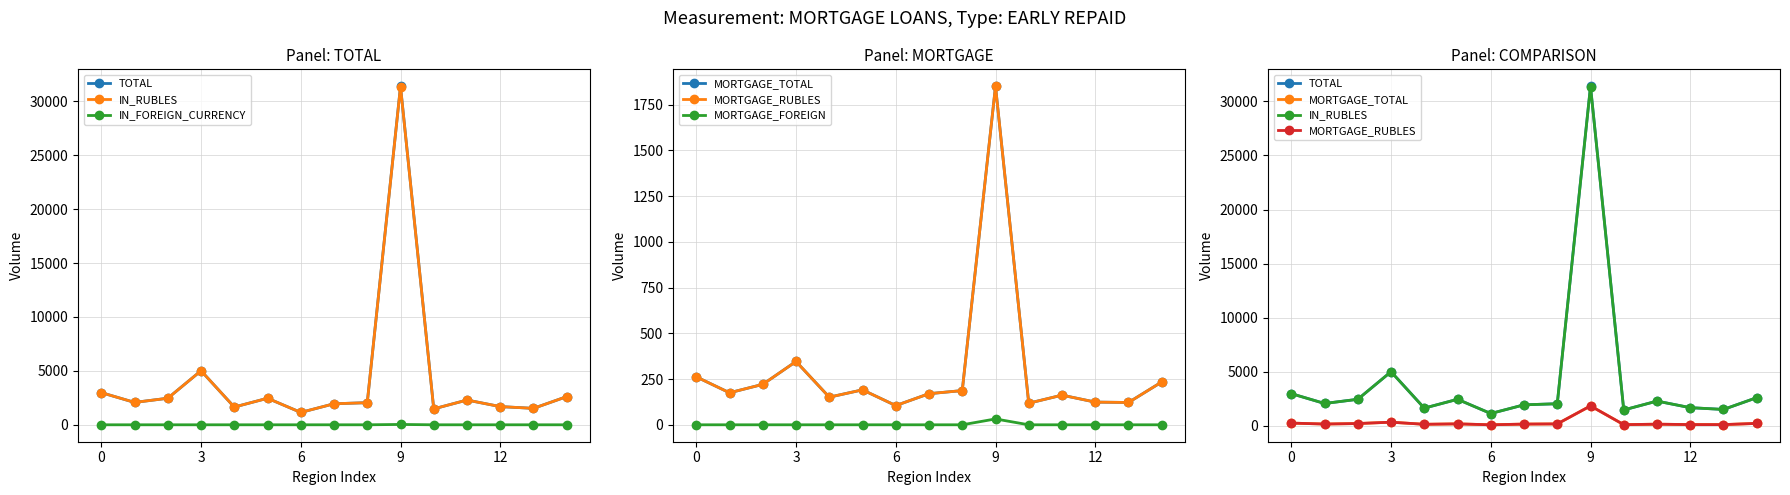

Is the value of MORTGAGE_FOREIGN at 12 greater than the value of IN_FOREIGN_CURRENCY at 11?

No